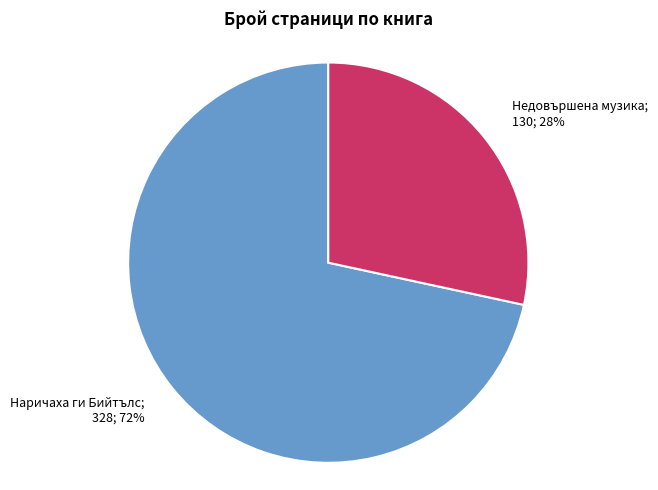

Is there any slice that represents more than half of the pie?

Yes